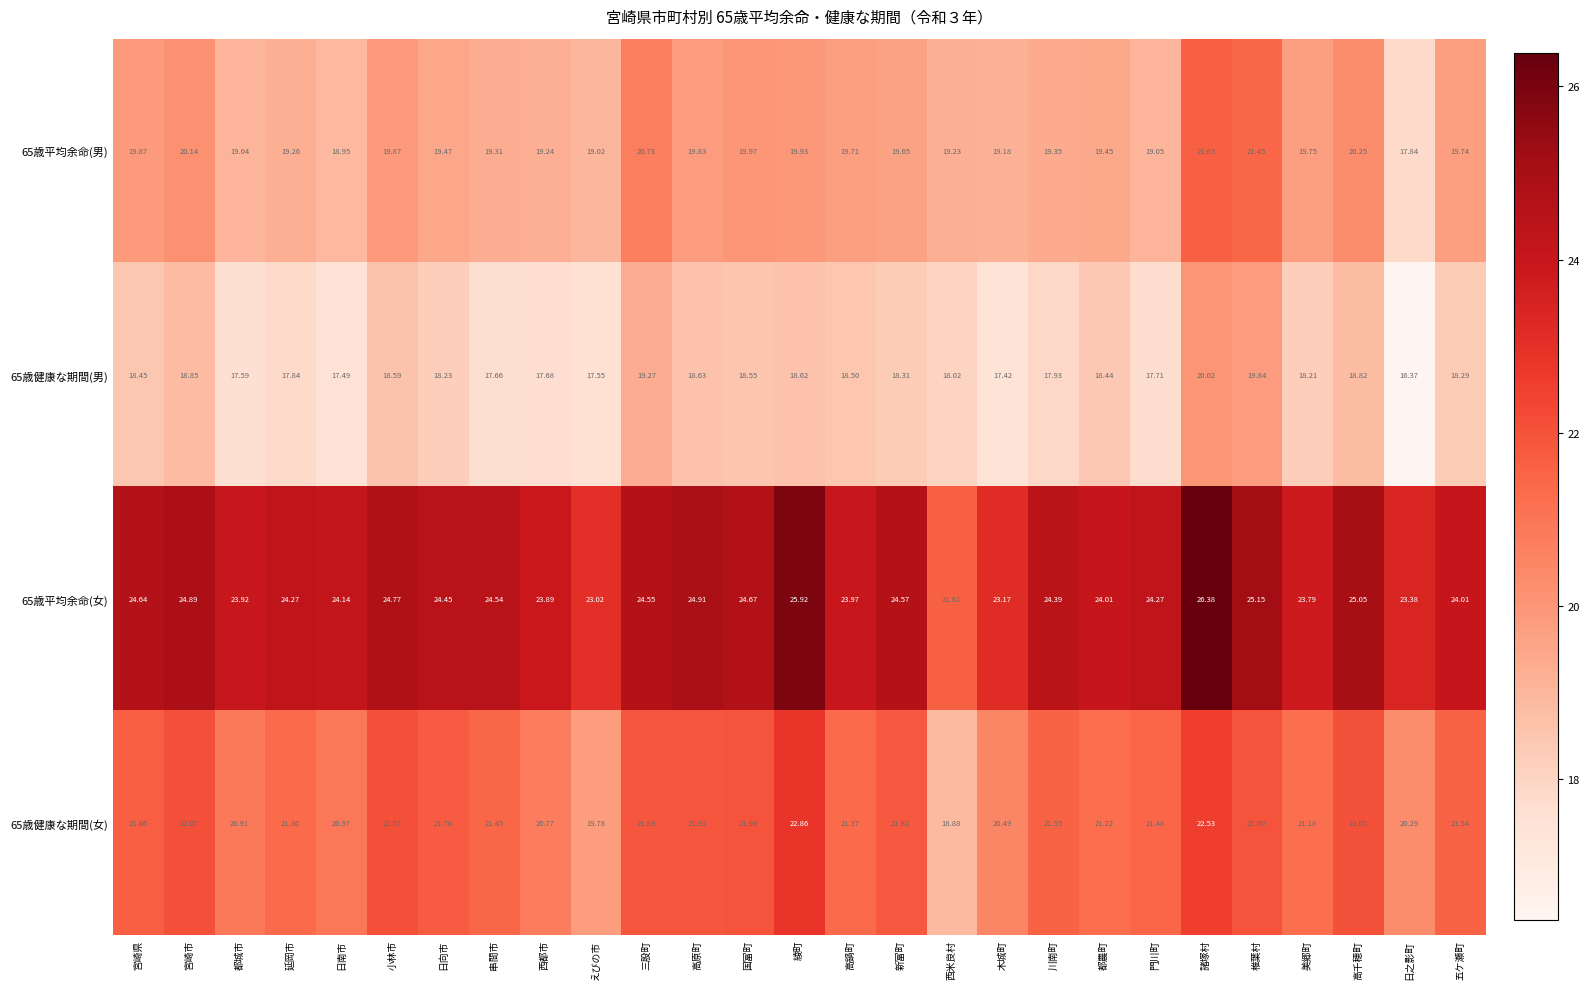

At which label does 65歳平均余命(男) first exceed 19?

宮崎県